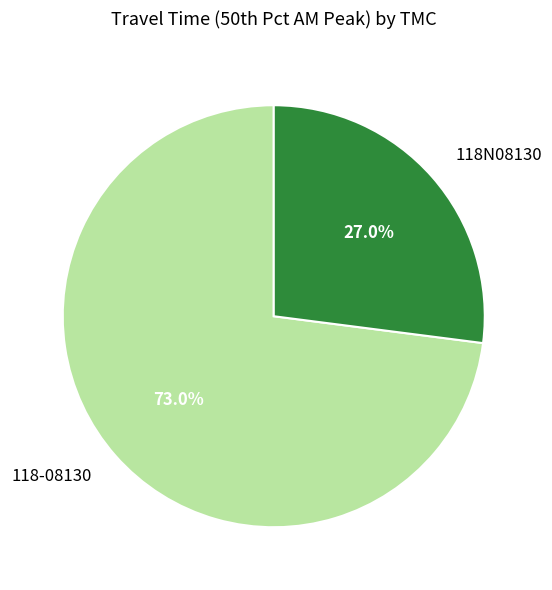

True or false: 118-08130 accounts for 73% of the total.

True